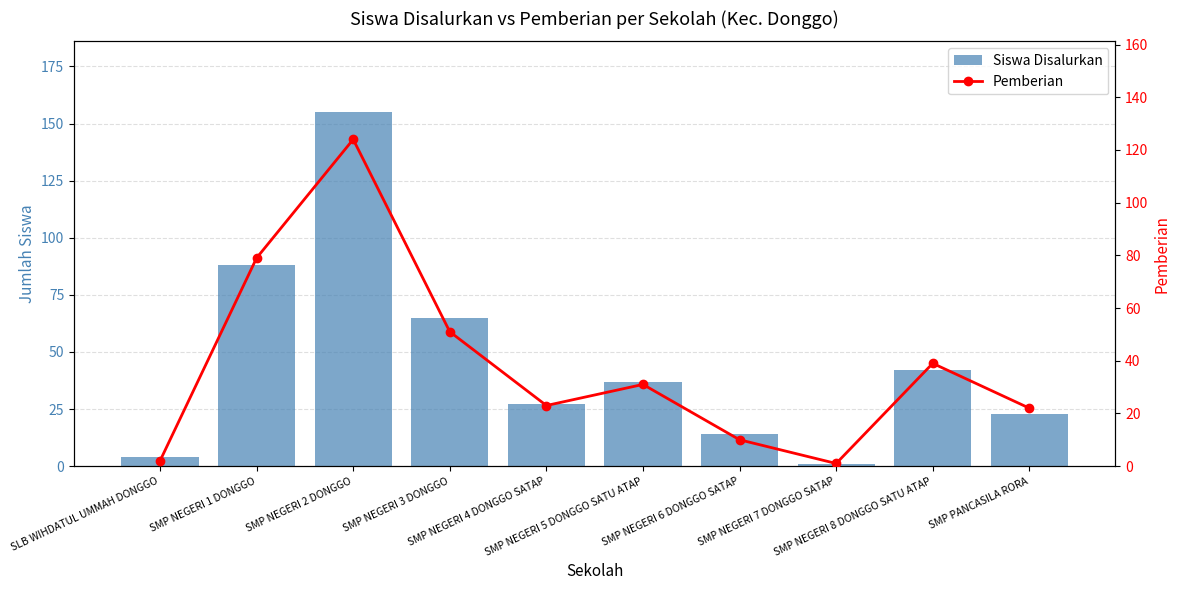

What is the value of the Pemberian bar at the 6th from the left?

31